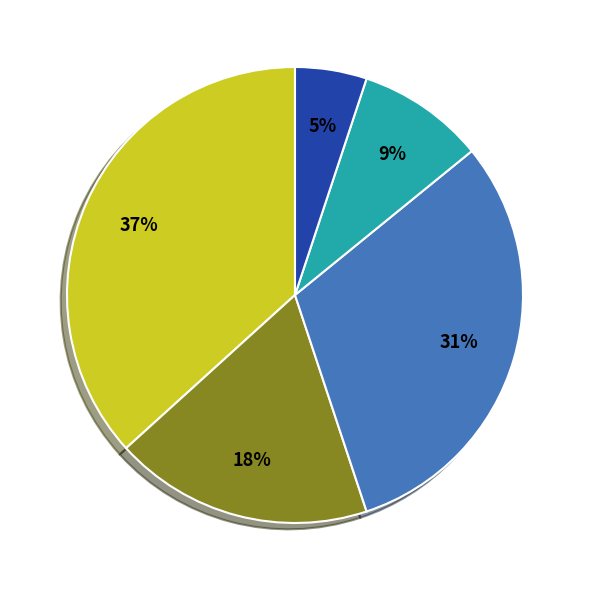

To the nearest percent, what is the difference between the largest and smallest slice percentages?

32%